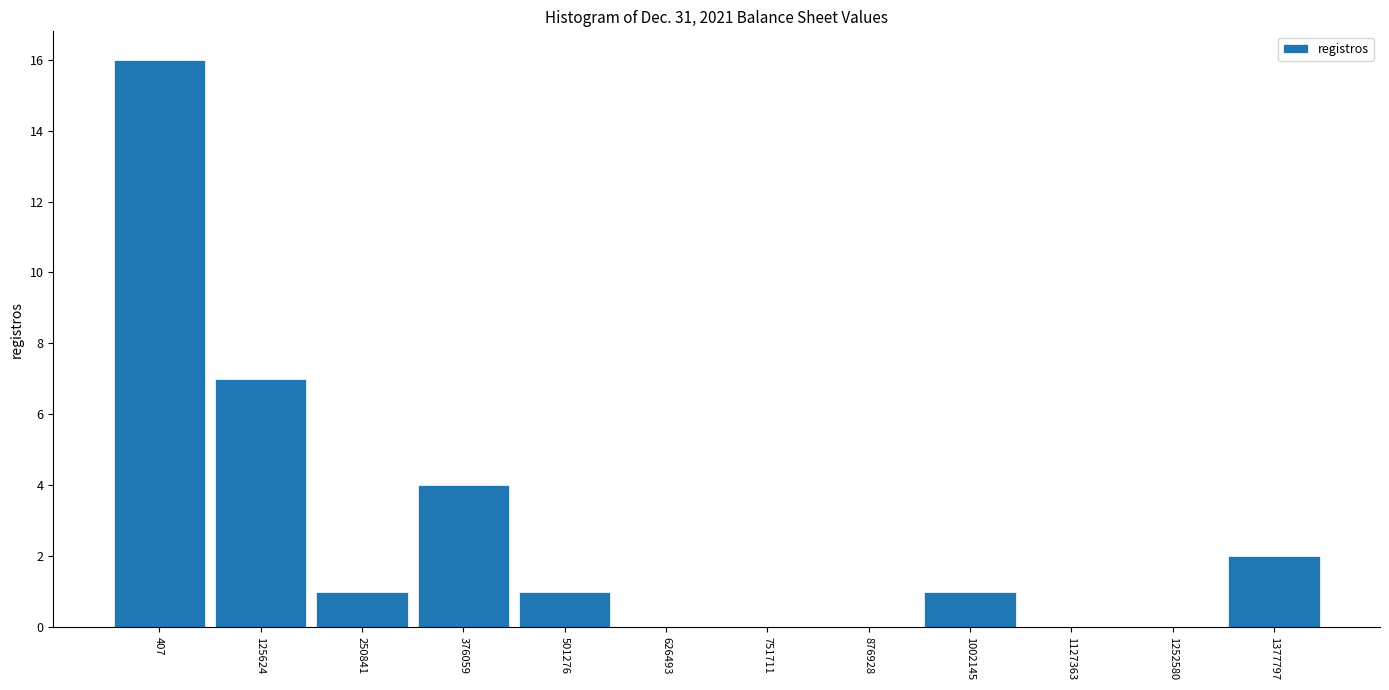

Reading left to right, list all the values displayed in this chart.

407=16	125624=7	250841=1	376059=4	501276=1	626493=0	751711=0	876928=0	1002145=1	1127363=0	1252580=0	1377797=2